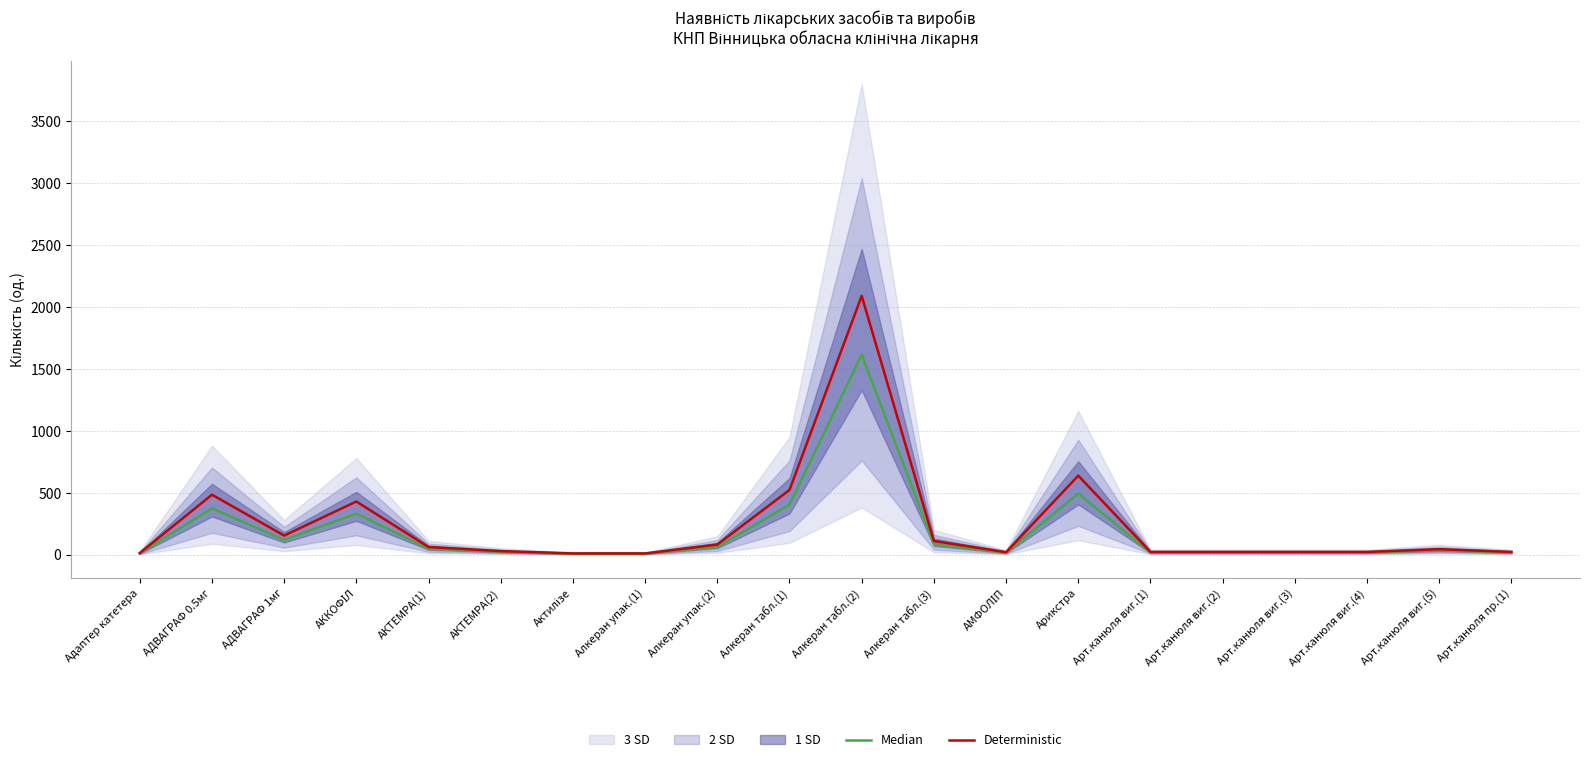

Reading right to left, extract all data points from this chart.

Median: 17.0	34.0	17.0	17.0	17.0	17.0	493.0	15.3	85.0	1615.0	403.8	62.9	7.6	7.6	22.1	47.6	331.5	119.0	374.0	10.2
Deterministic: 22.0	44.0	22.0	22.0	22.0	22.0	638.0	19.8	110.0	2090.0	522.5	81.4	9.9	9.9	28.6	61.6	429.0	154.0	484.0	13.2